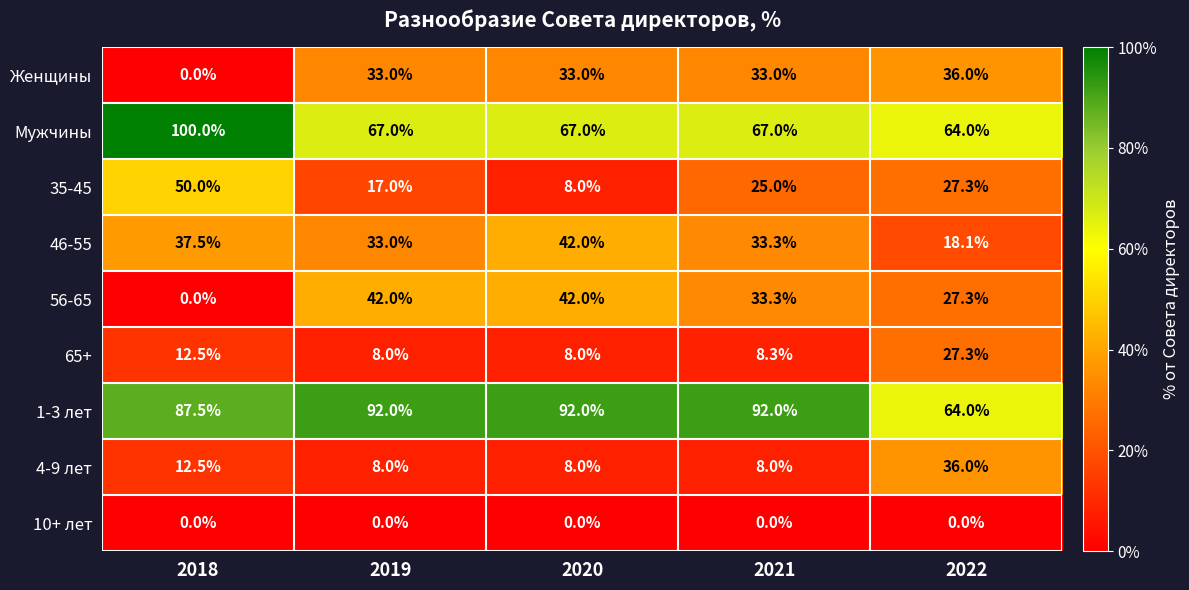

Is the value of 35-45 at 2020 greater than the value of 4-9 лет at 2022?

No